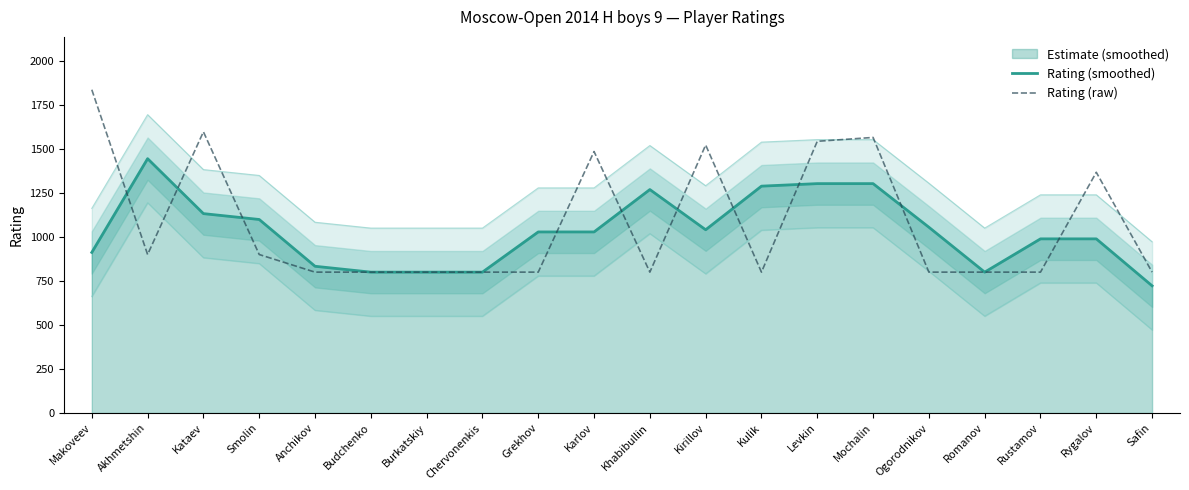

True or false: Rating (raw) has a value of 423.0 at Karlov.

False